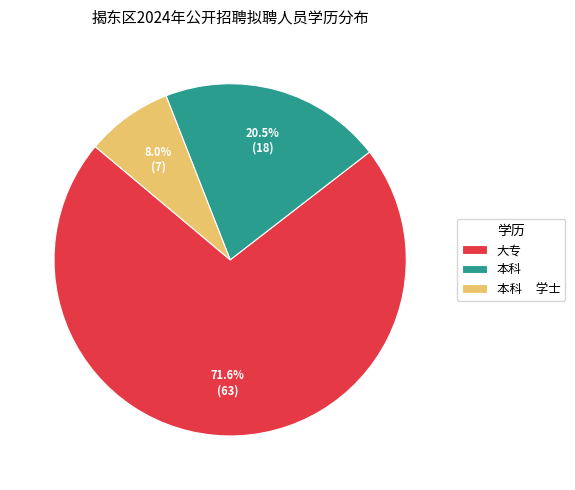

Rank the categories by value from highest to lowest.

大专, 本科, 本科 学士